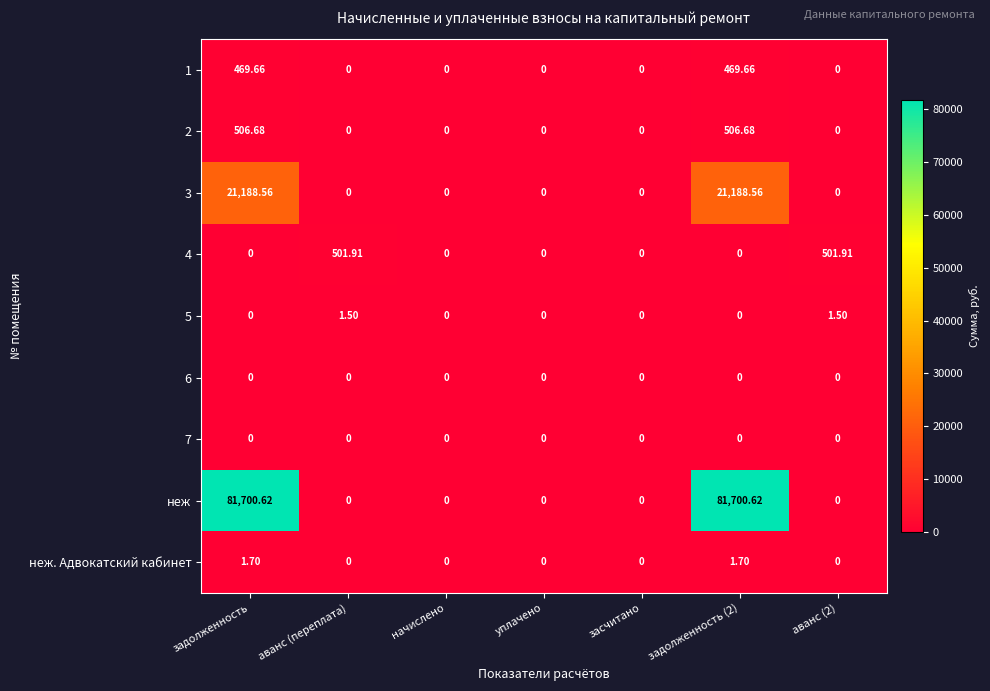

At how many categories does at least one series exceed 80400?

2